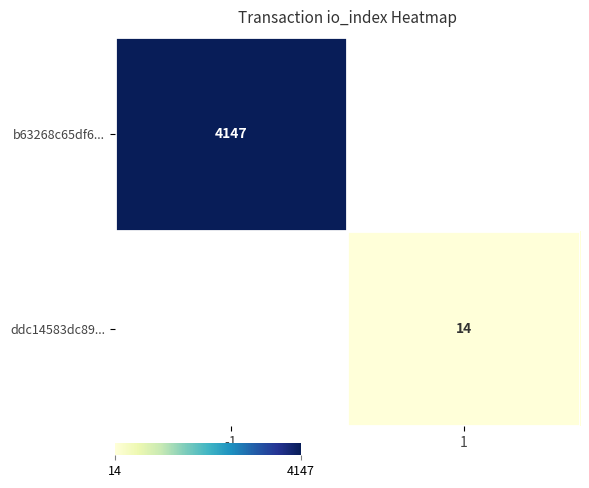

Is the value of ddc14583dc89... at 1 greater than the value of b63268c65df6... at -1?

No